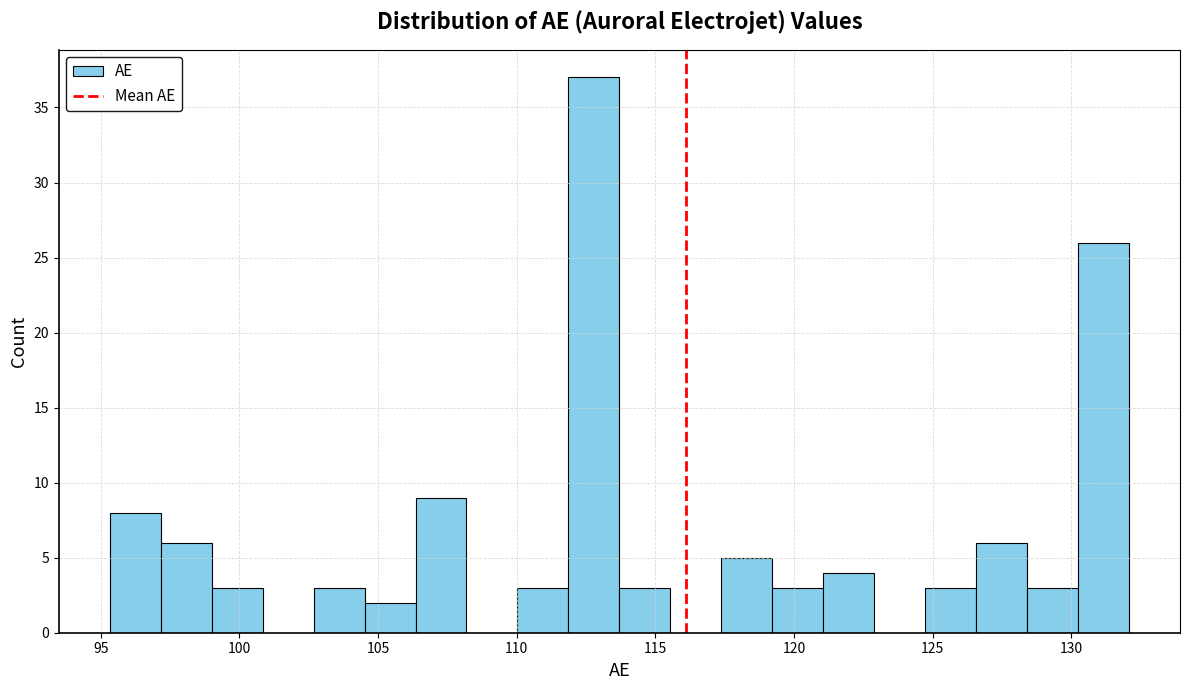

Read against the x-axis, roughly where is the centre of the tallest bar?

113.0